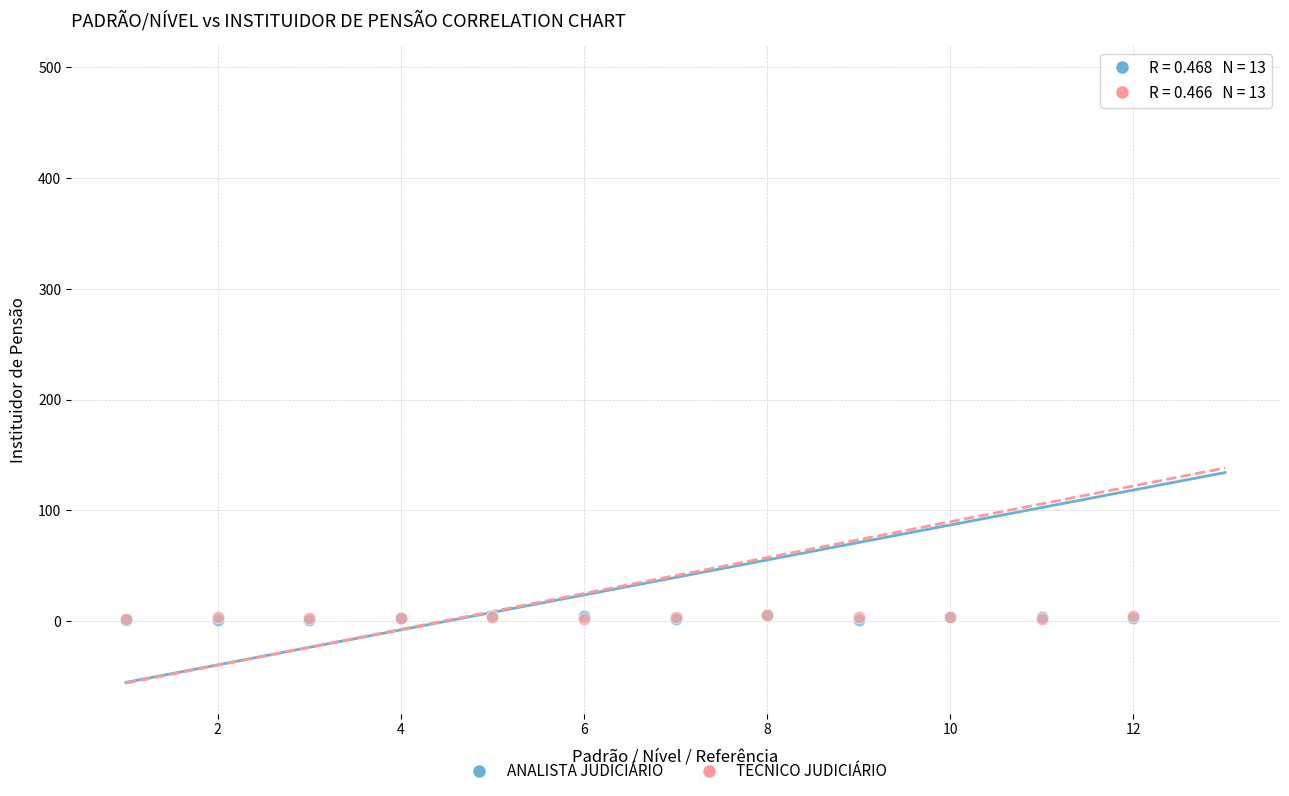

Which series reaches the maximum Y coordinate?

TECNICO JUDICIÁRIO